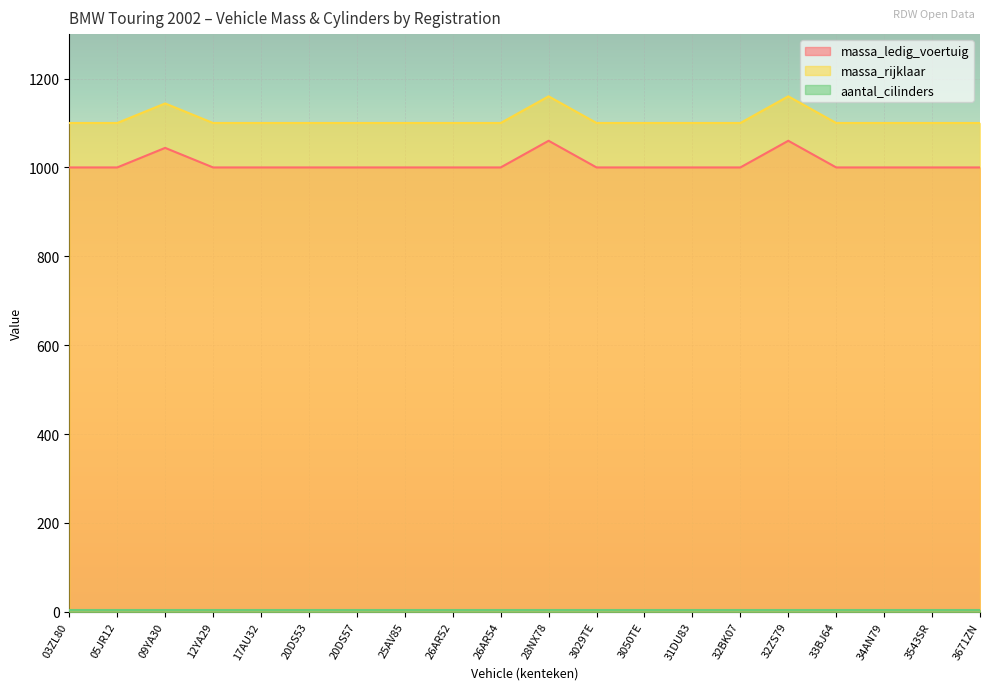

Which series changed the most between 09YA30 and 25AV85?

massa_ledig_voertuig